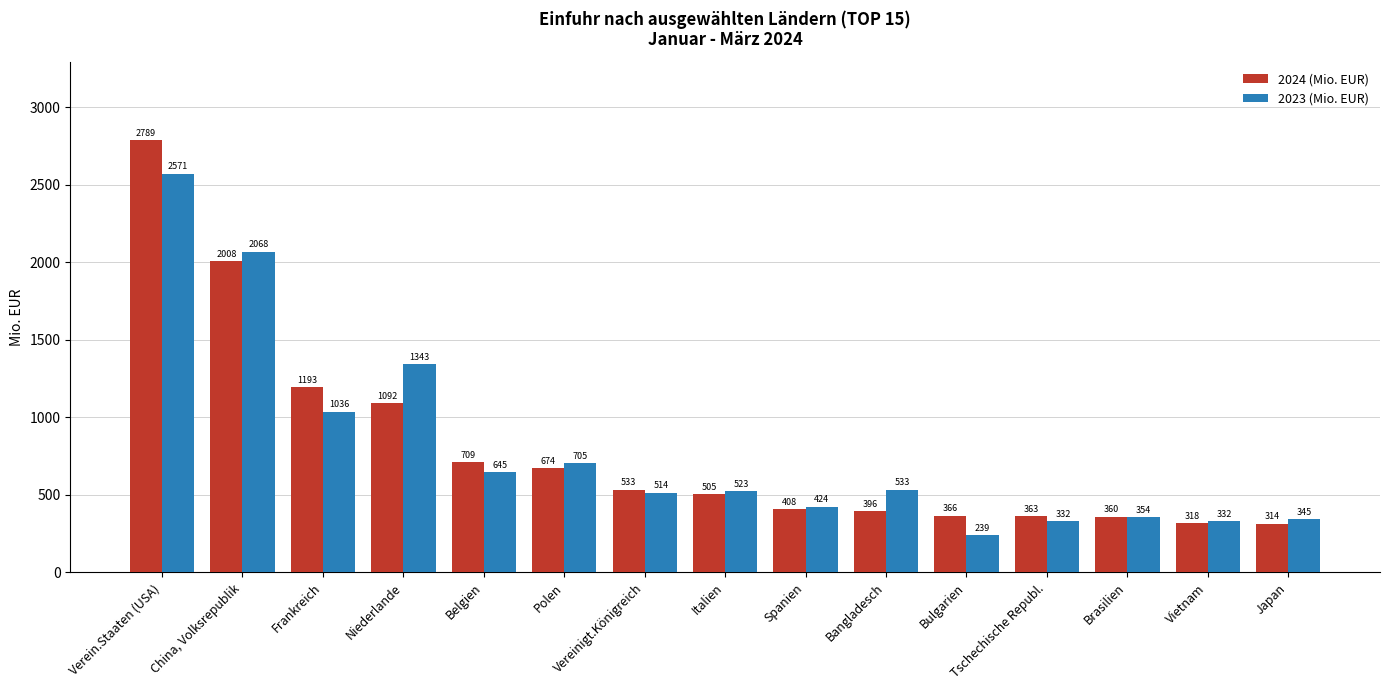

At which category is the sum across all series the highest?

Verein.Staaten (USA)